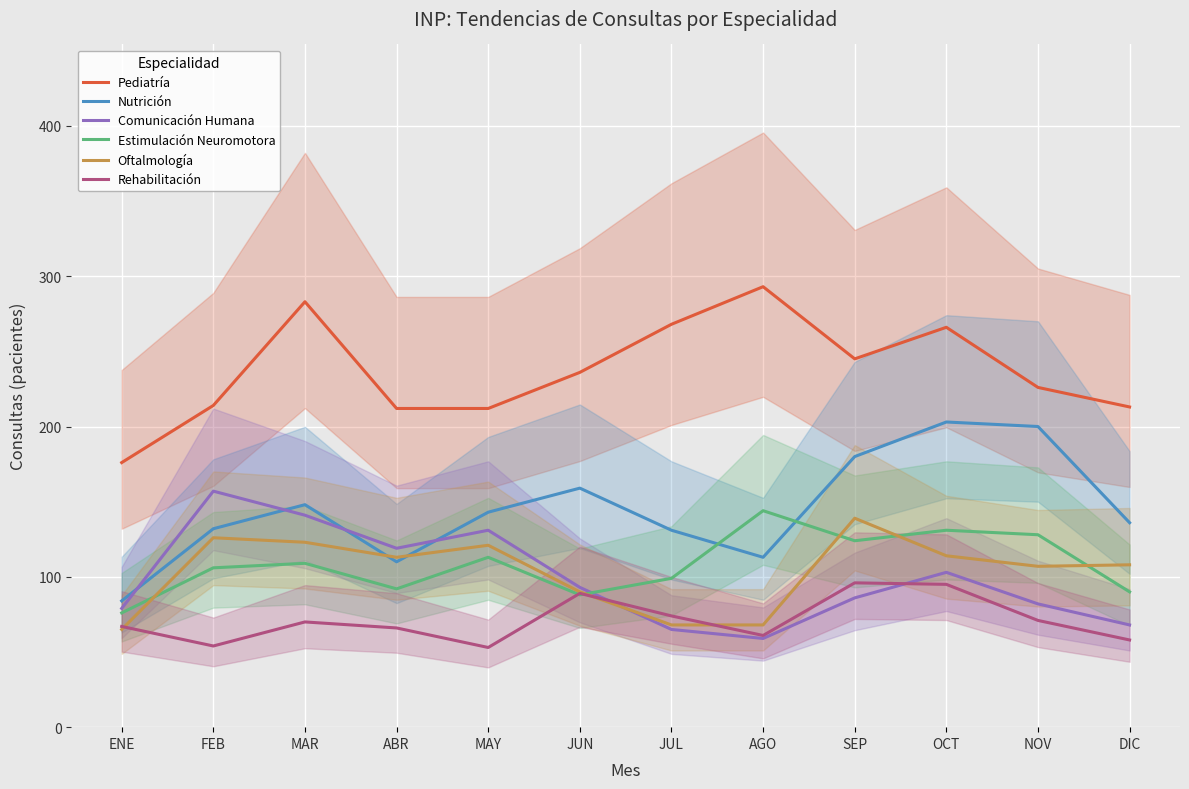

At SEP, list the series in order from smallest to largest.

Comunicación Humana, Rehabilitación, Estimulación Neuromotora, Oftalmología, Nutrición, Pediatría